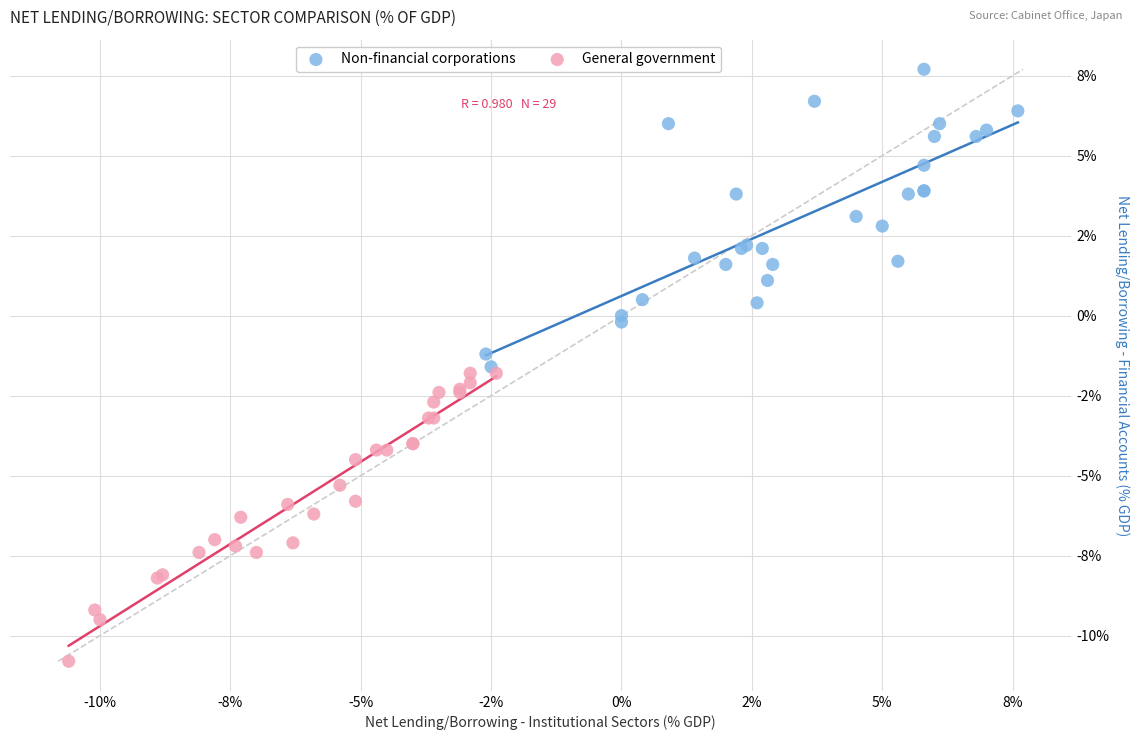

Which series reaches the maximum Y coordinate?

Non-financial corporations